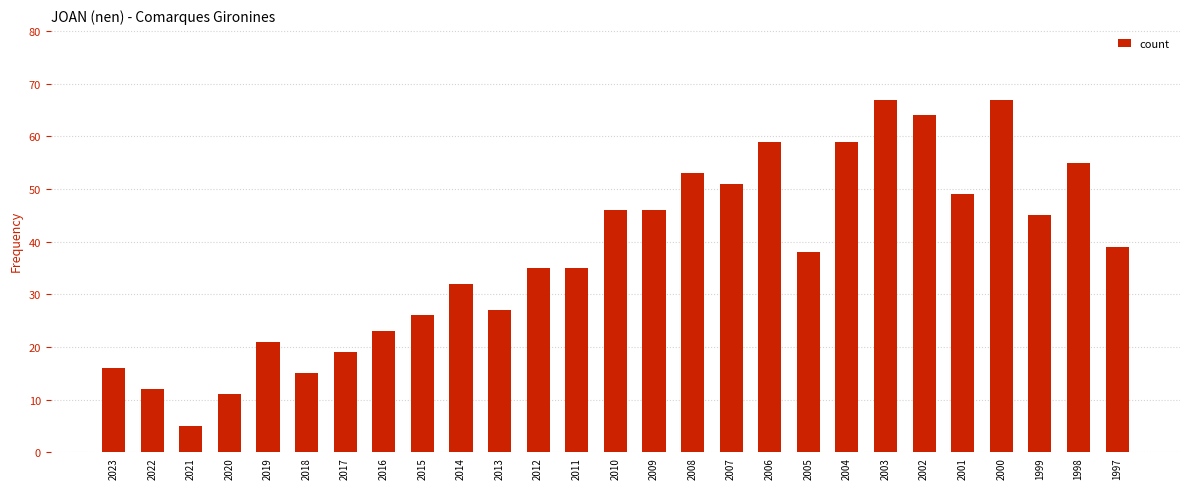

What is the maximum value shown in the chart?

67